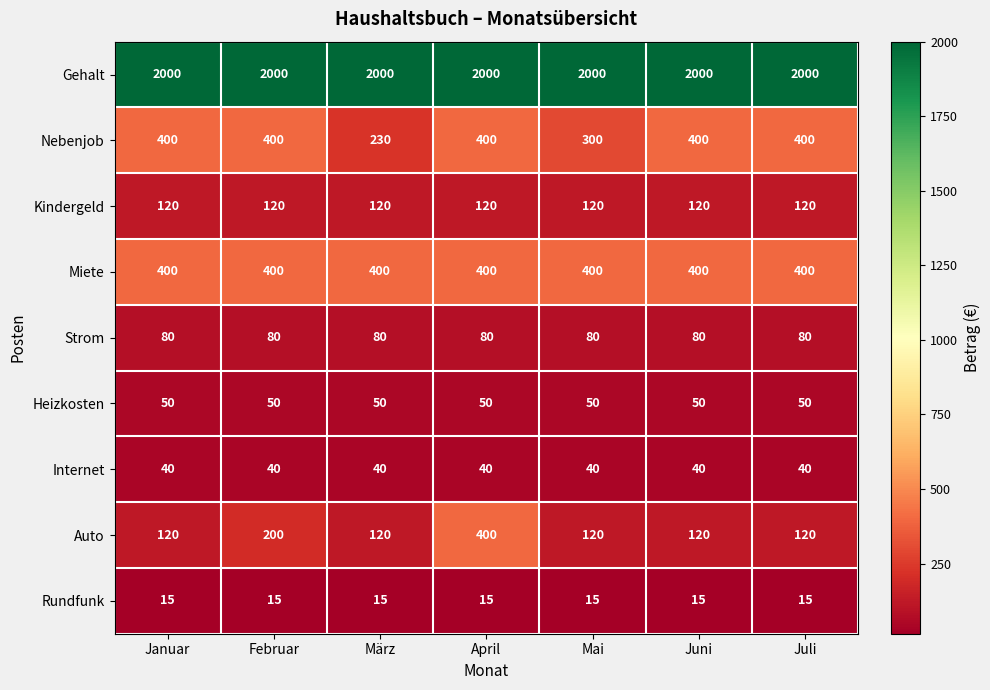

At which category is the sum across all series the highest?

April